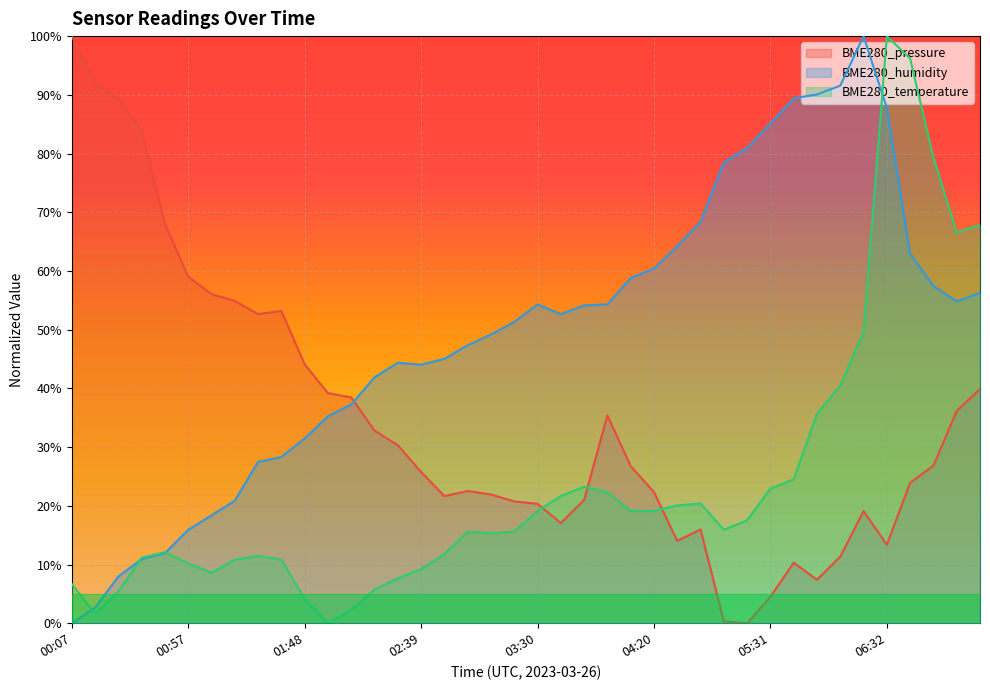

What is the highest value of the BME280_humidity series?

100.0